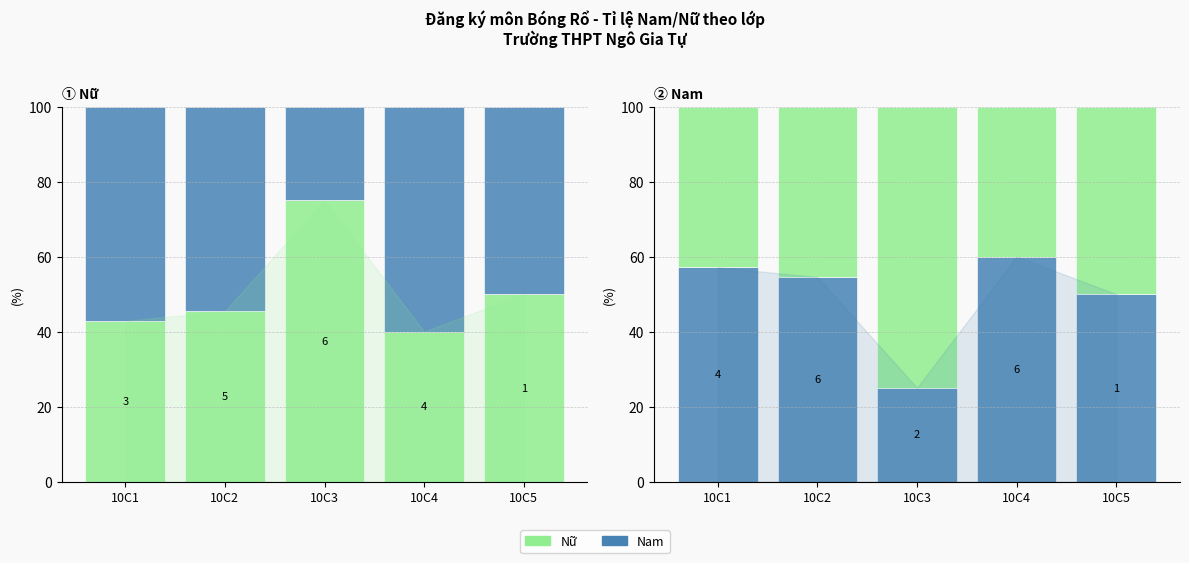

At which category is the sum across all series the highest?

10C3